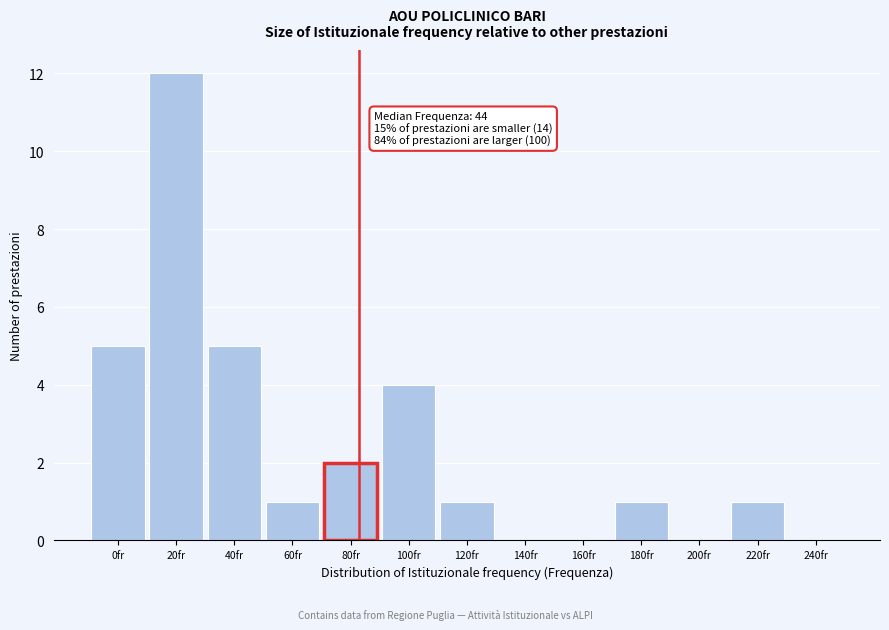

Reading left to right, what are all the values shown in this chart?

0fr=5	20fr=12	40fr=5	60fr=1	80fr=2	100fr=4	120fr=1	140fr=0	160fr=0	180fr=1	200fr=0	220fr=1	240fr=0